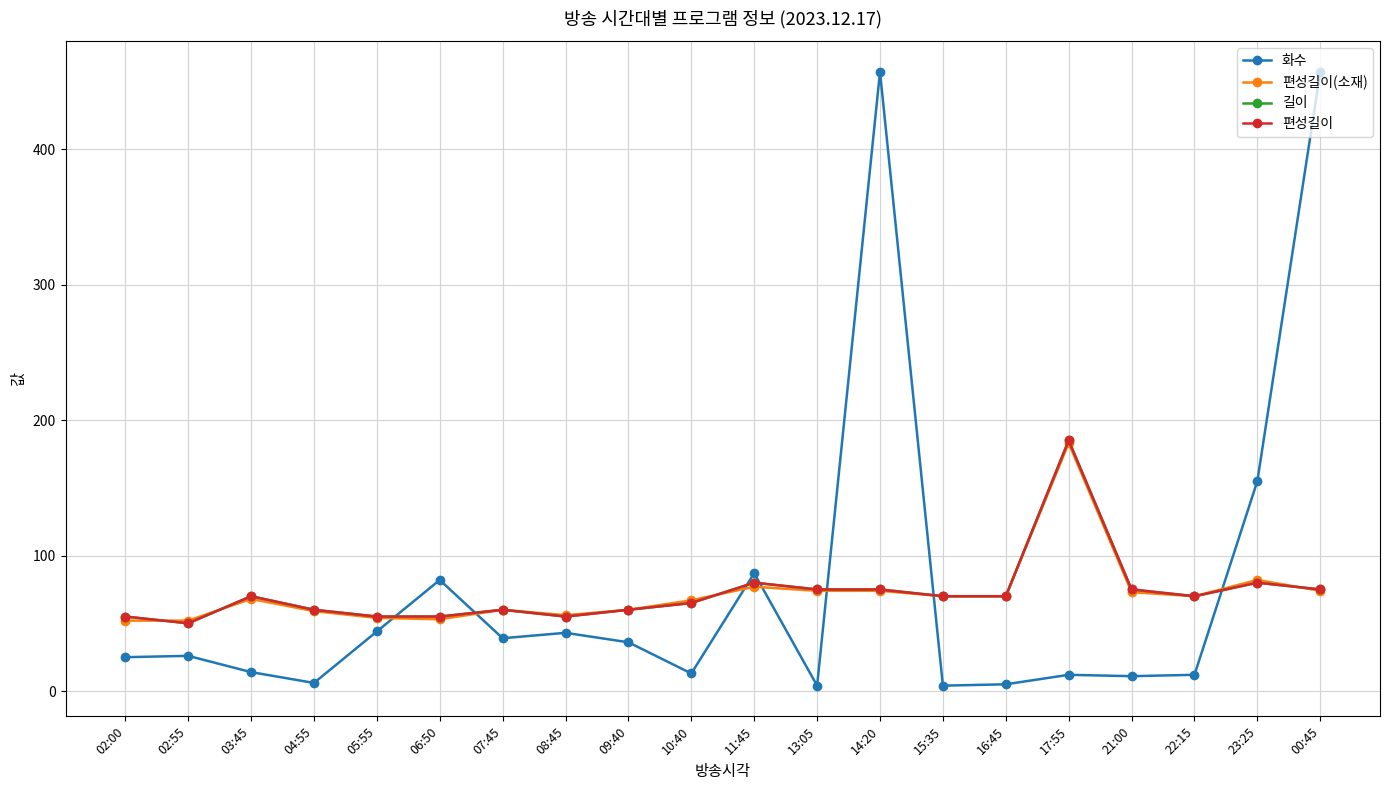

What is the spread (max minus min) of values at 10:40?

54